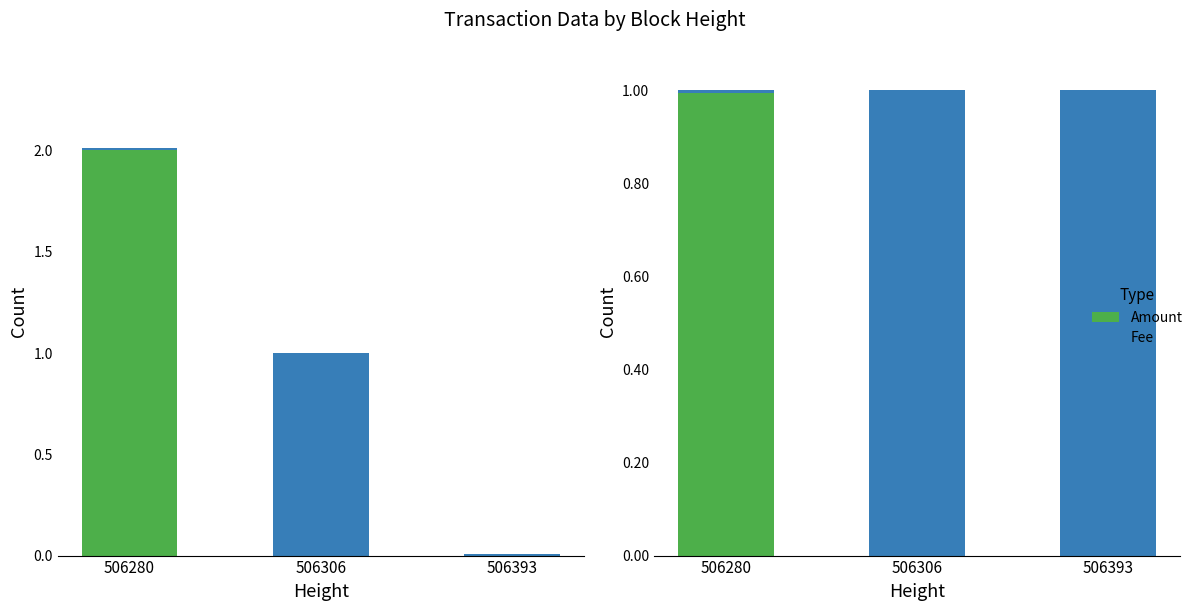

Which has a higher value, 506306 or 506280?

506280